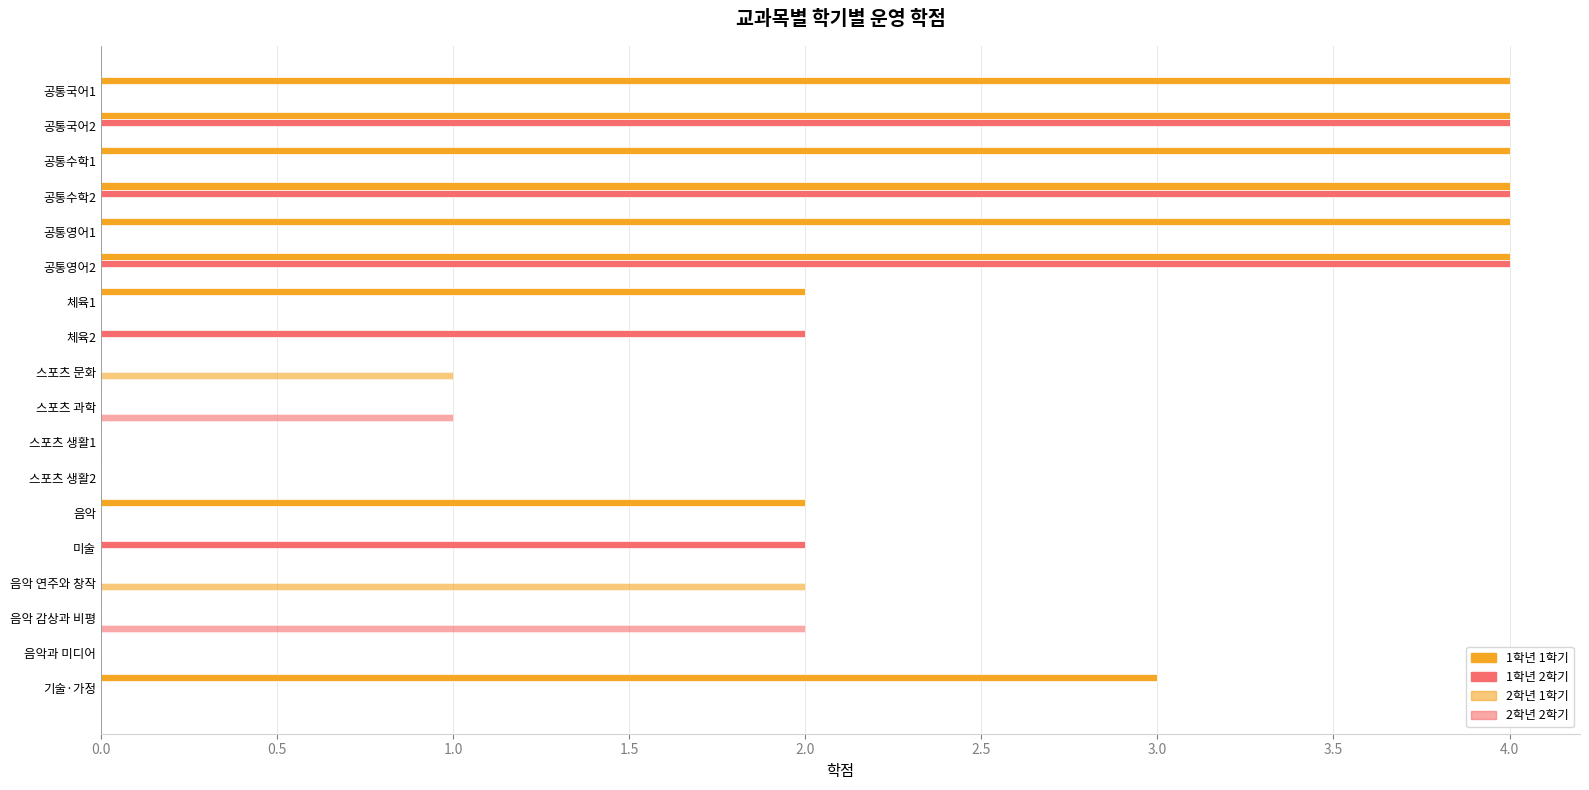

What is the difference between the second highest and minimum values in the 1학년 1학기 series?

4